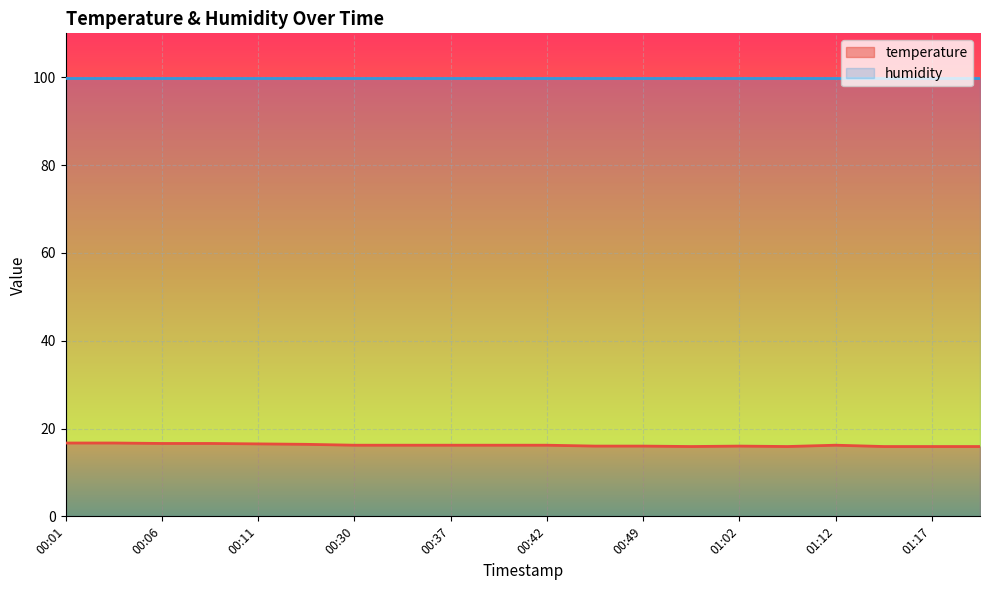

What is the value of the 3rd point from the left?

16.6